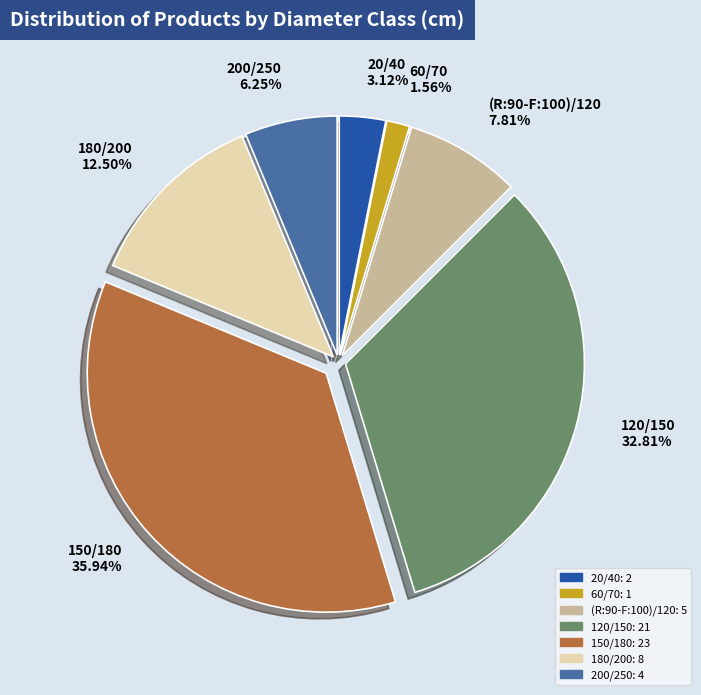

To the nearest percent, what is the average slice percentage?

14%